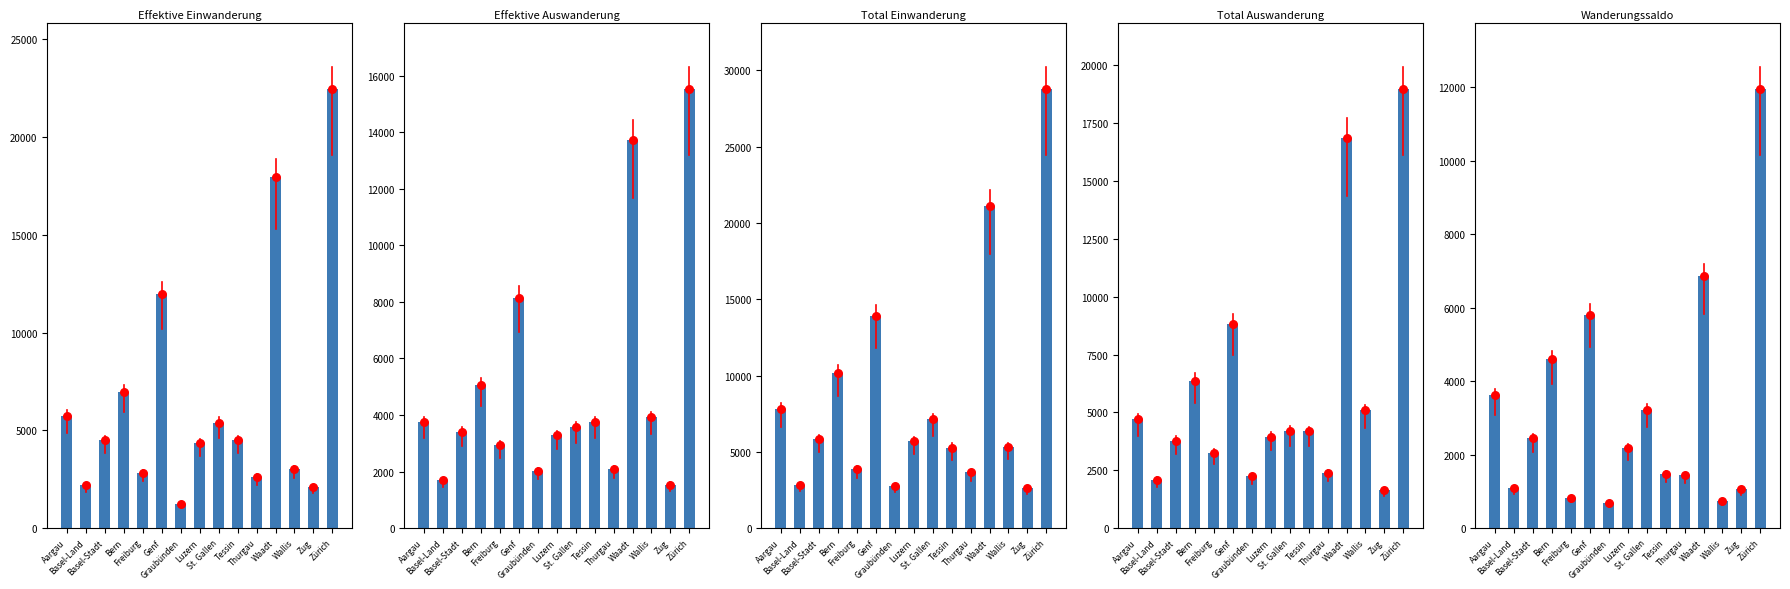

Is the value of Effektive Auswanderung at Graubünden greater than the value of Wanderungssaldo at Genf?

No